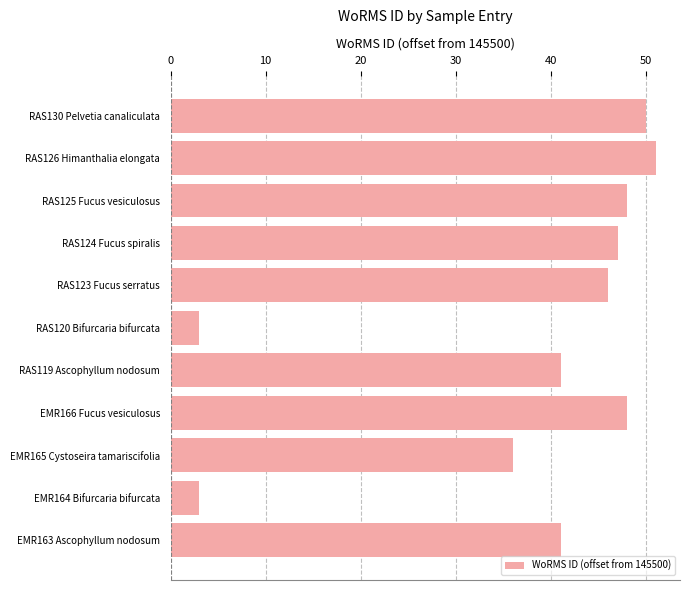

What is the difference between the maximum and minimum values?

48